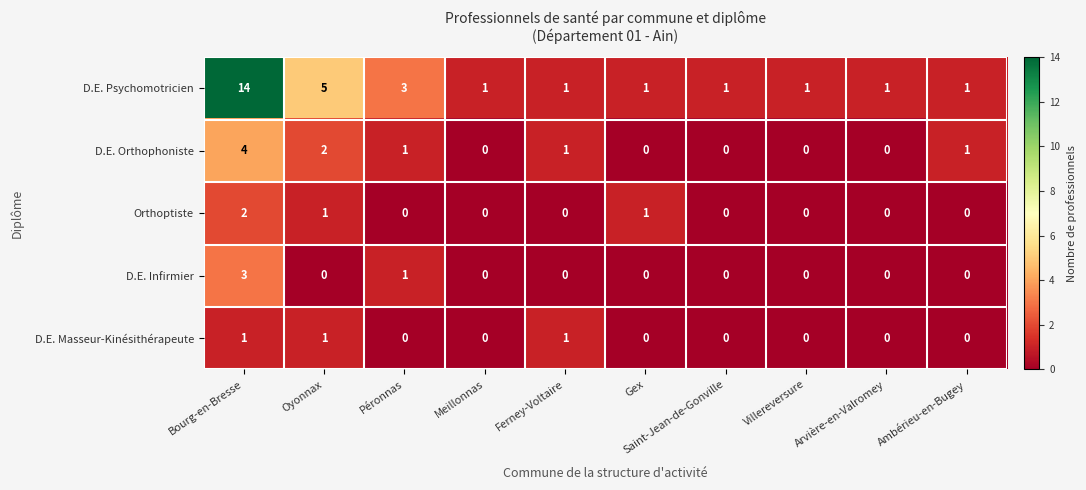

Rank the series by their maximum value, from highest to lowest.

D.E. Psychomotricien, D.E. Orthophoniste, D.E. Infirmier, Orthoptiste, D.E. Masseur-Kinésithérapeute